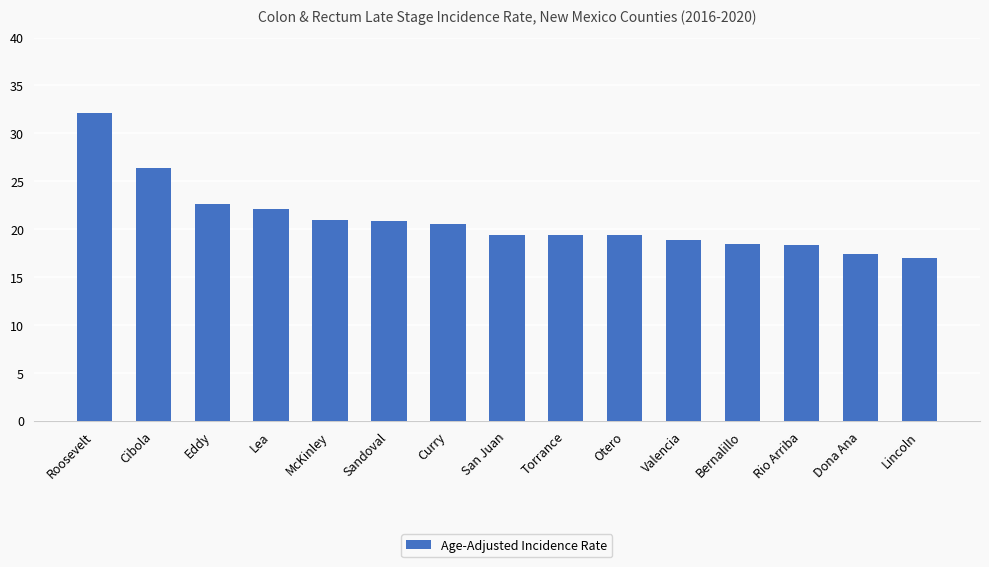

What position from the right is Lincoln?

1